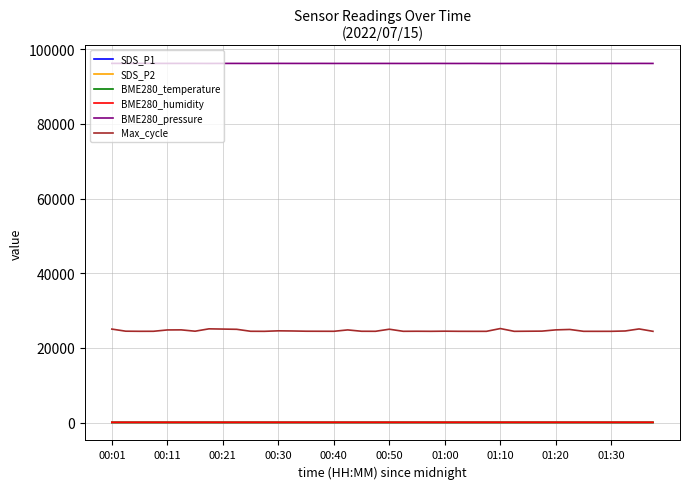

Which series has the largest total across all categories?

BME280_pressure